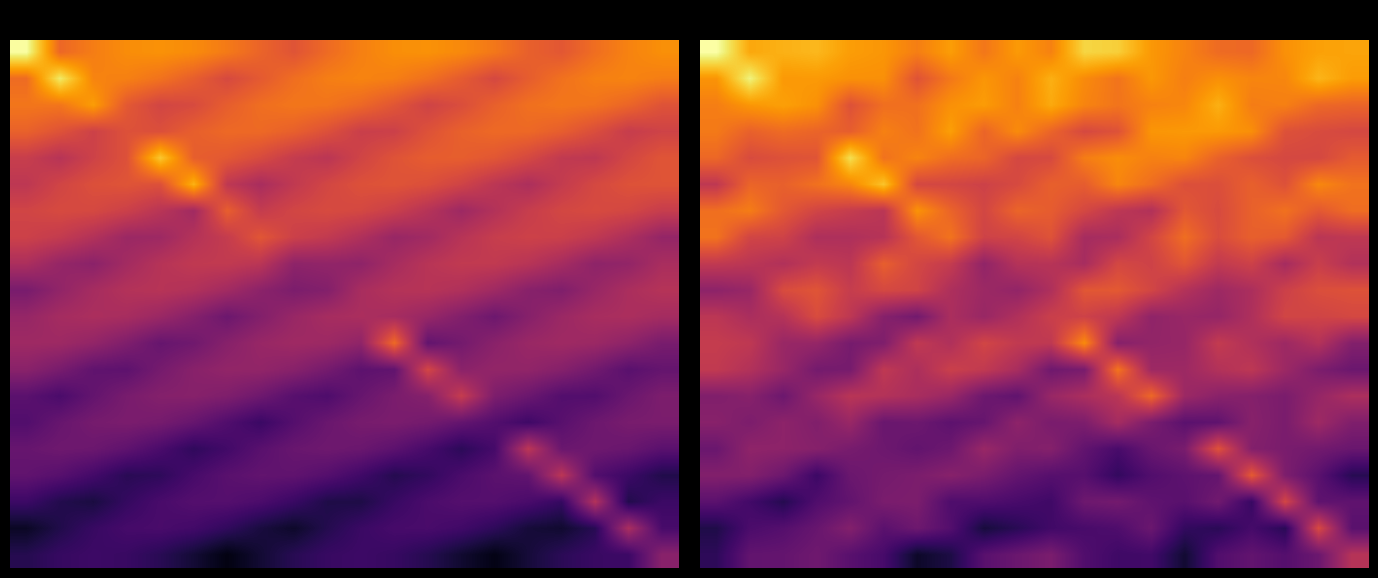

Which label corresponds to the smallest value in the chart?

6